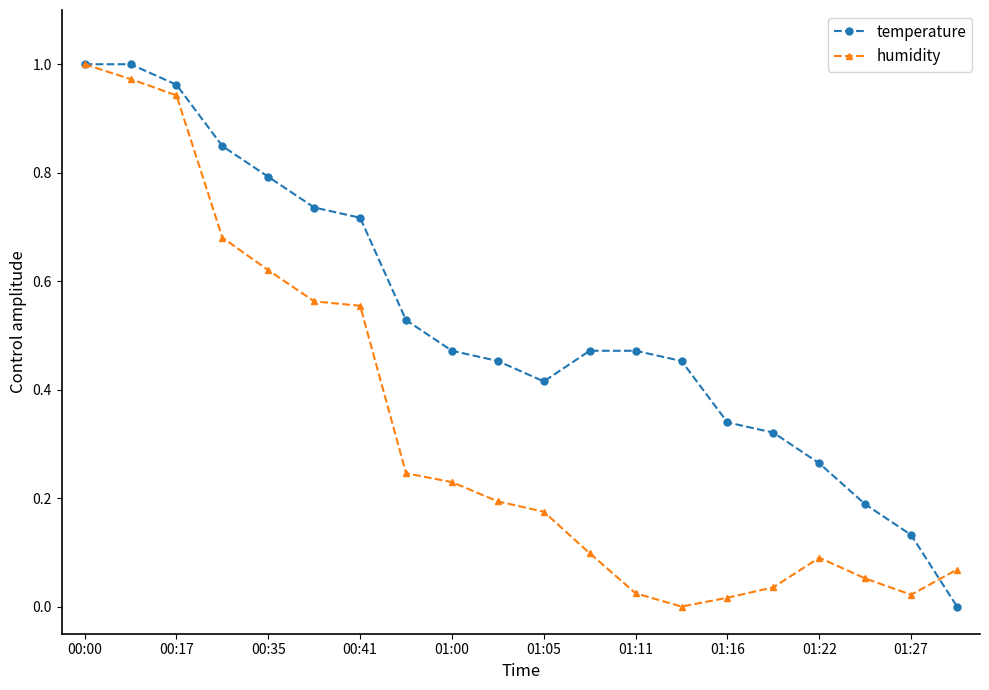

Rank the series by their average value, from lowest to highest.

humidity, temperature